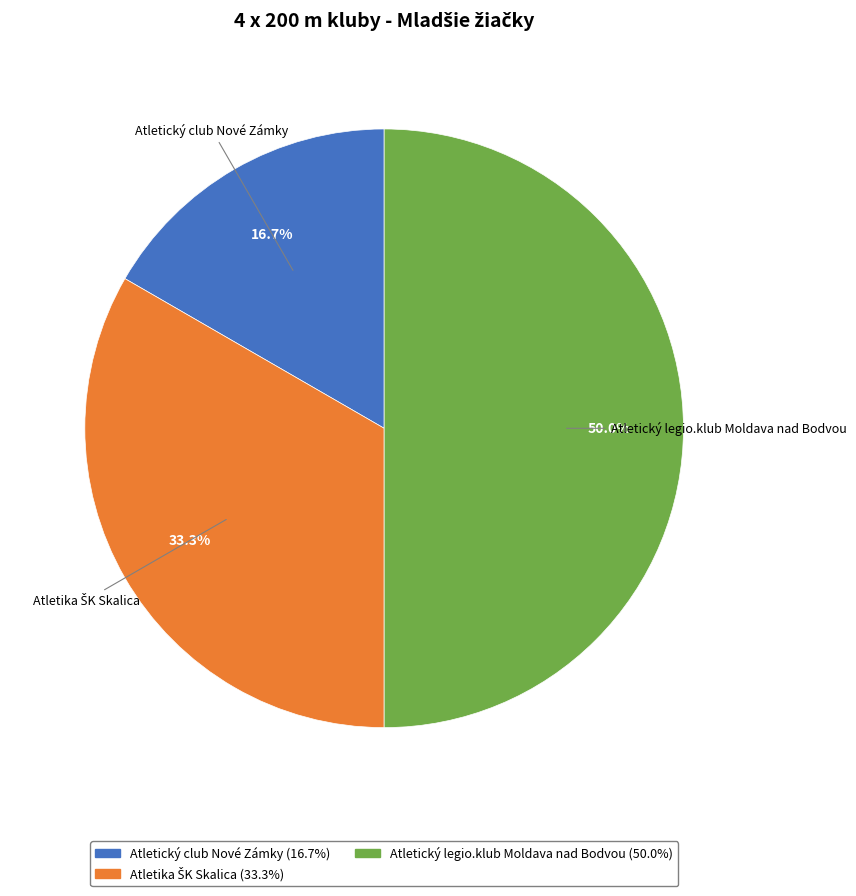

What is the largest slice in the pie chart?

Atletický legio.klub Moldava nad Bodvou